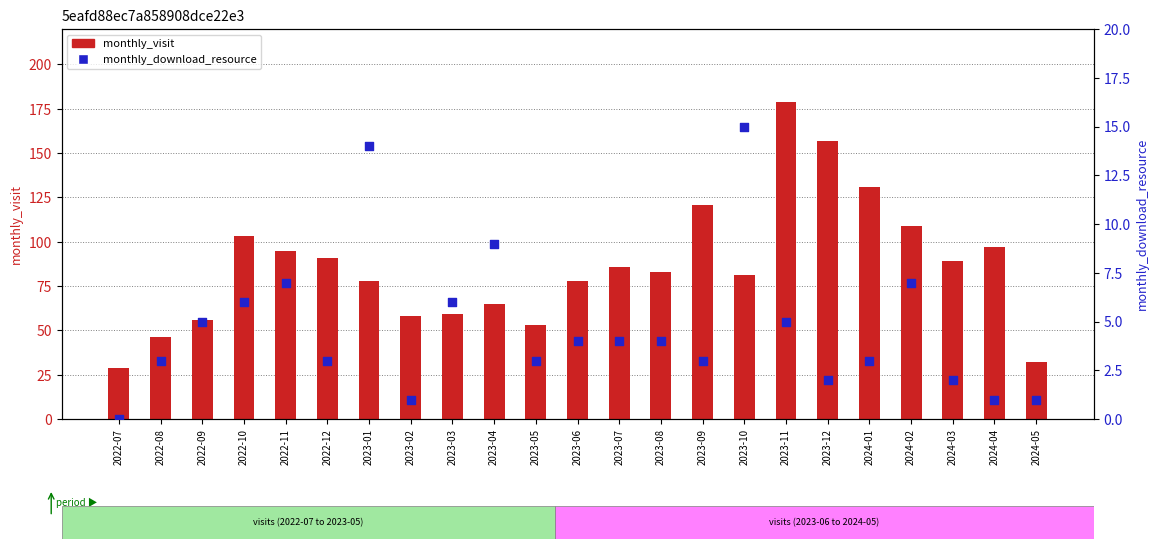

Which series has the largest total across all categories?

monthly_visit